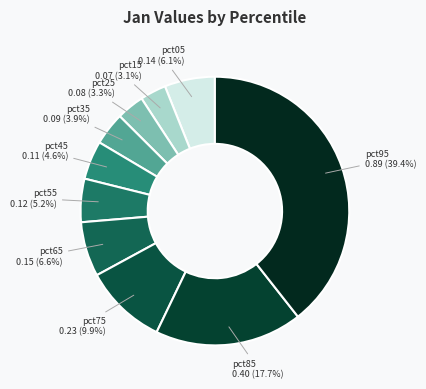

Count the number of slices in the pie.

10